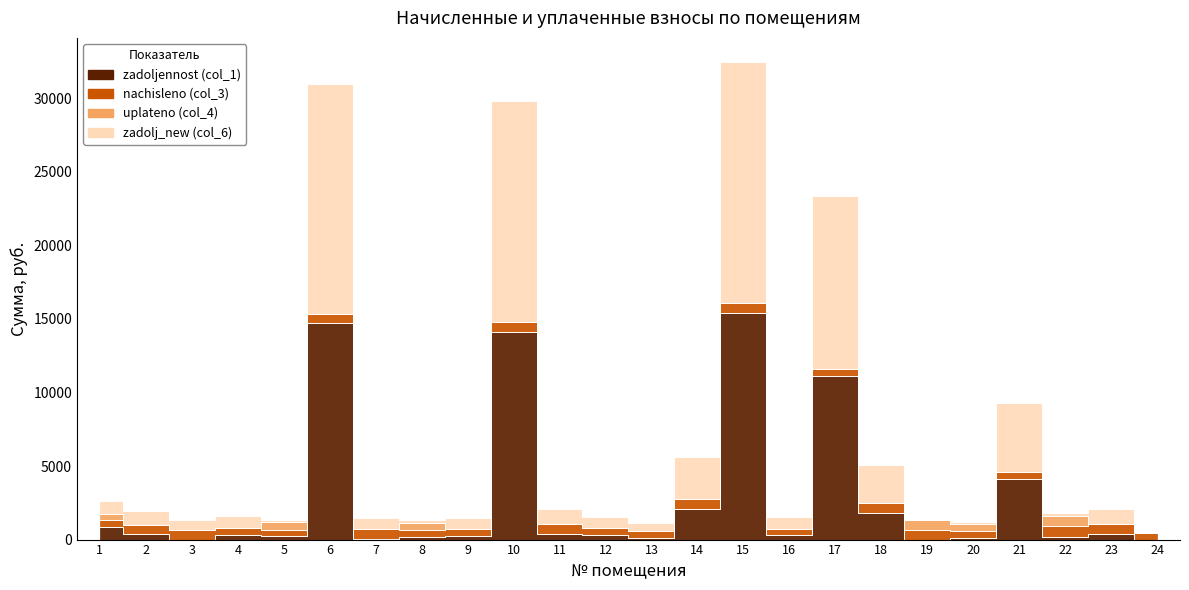

Which has a higher value, 9 or 15?

15